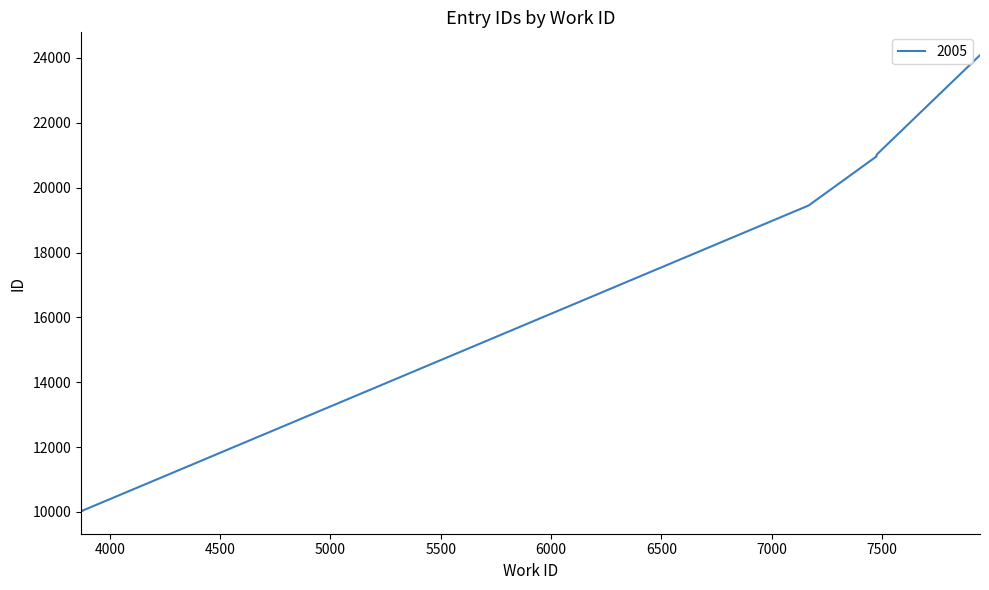

Approximately how many times larger is the value at 3869 compared to 7168?

0.5